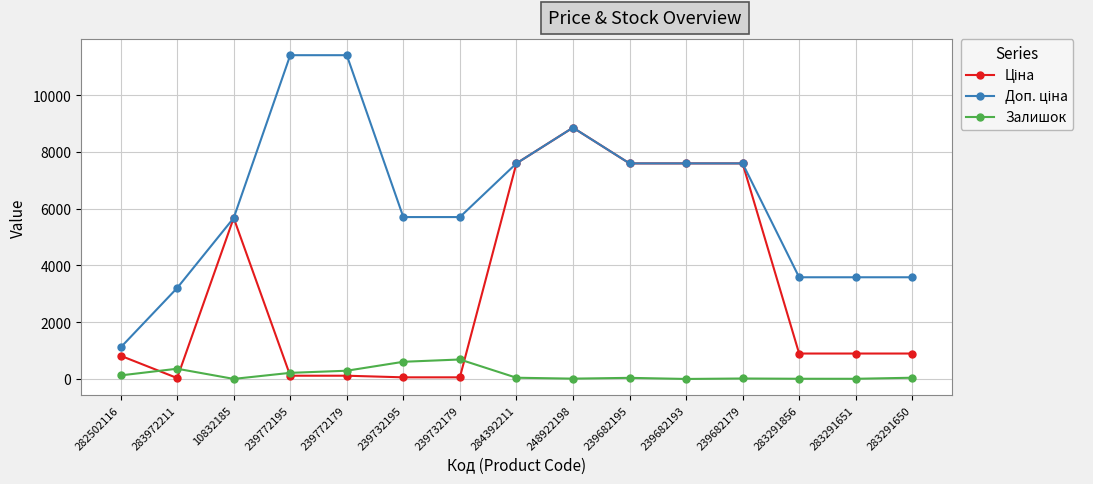

What is the maximum value shown in the chart?

11410.0